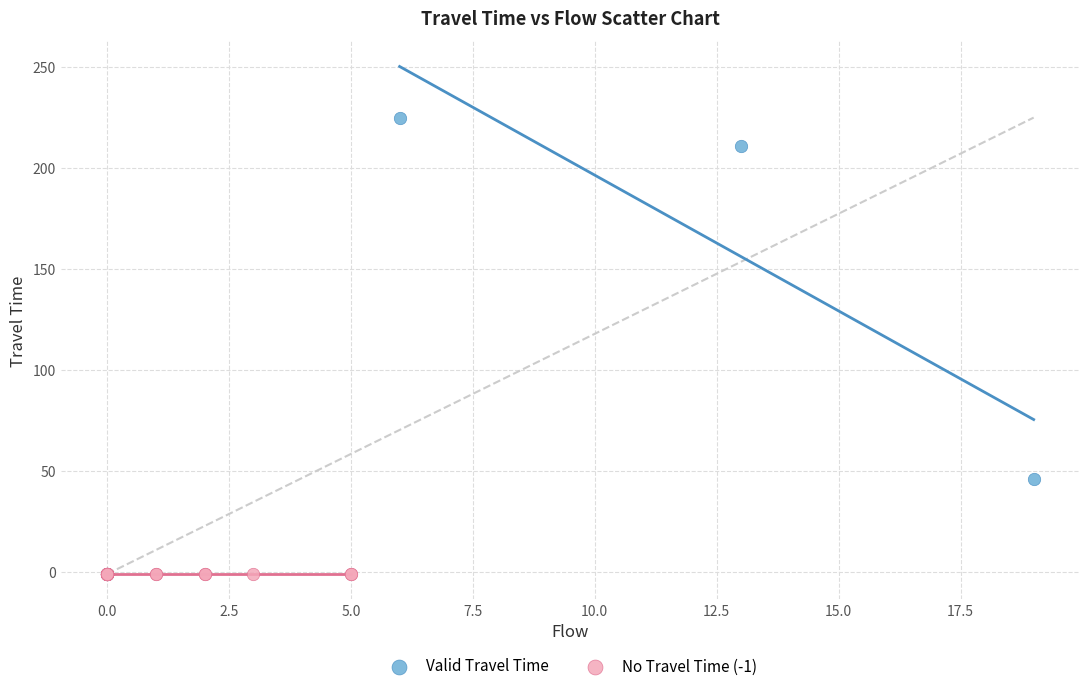

Which series reaches the minimum Y coordinate?

No Travel Time (-1)